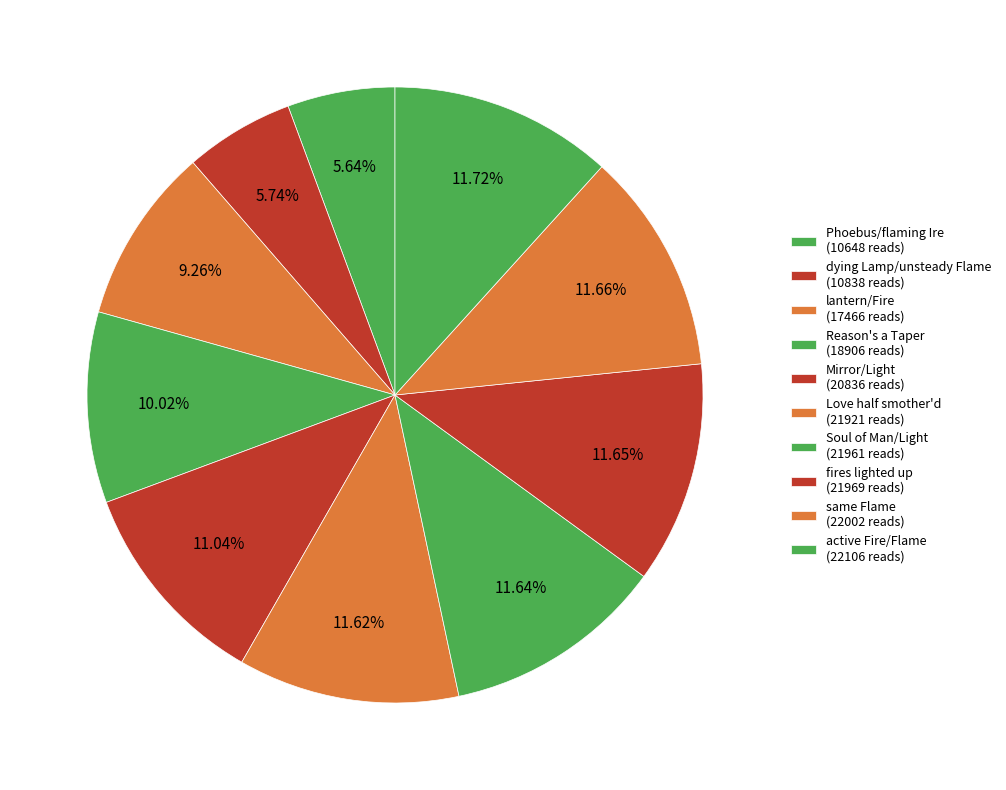

To the nearest percent, what is the average slice percentage?

10%